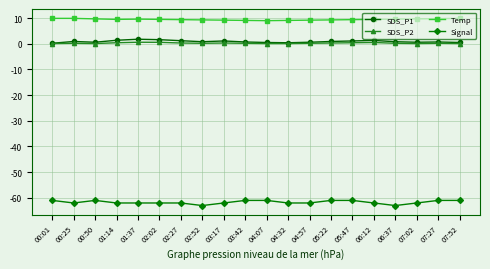

Does the chart display data point markers on the line(s)?

Yes